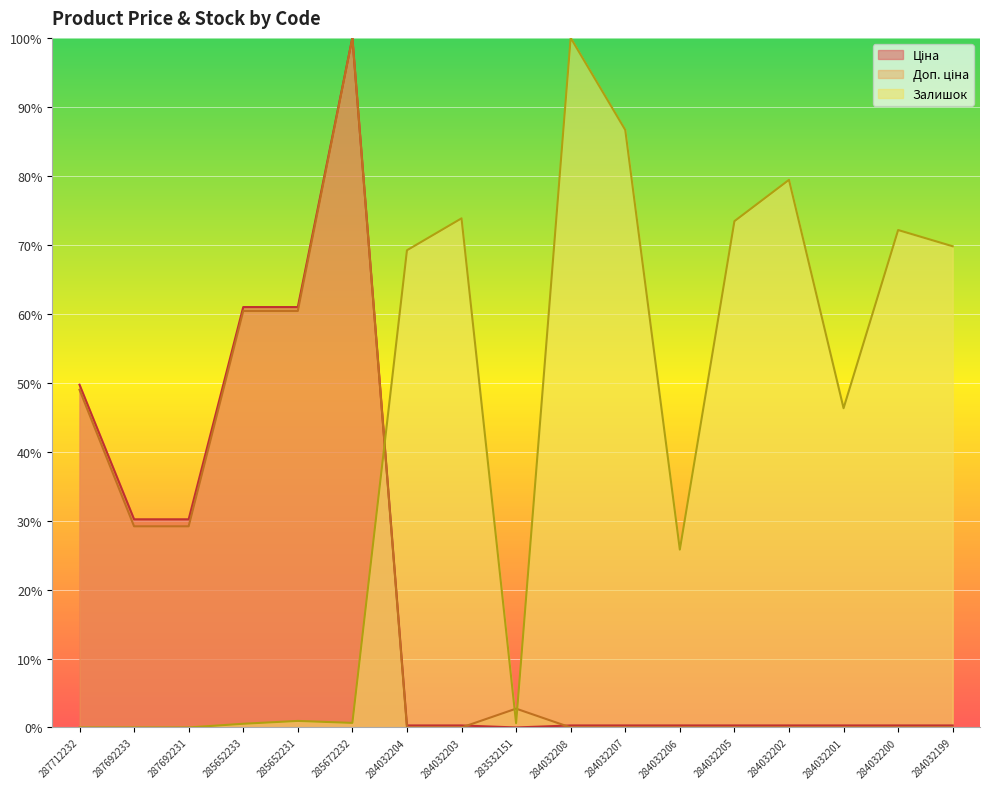

What are all the series names shown in the legend?

Ціна, Доп. ціна, Залишок